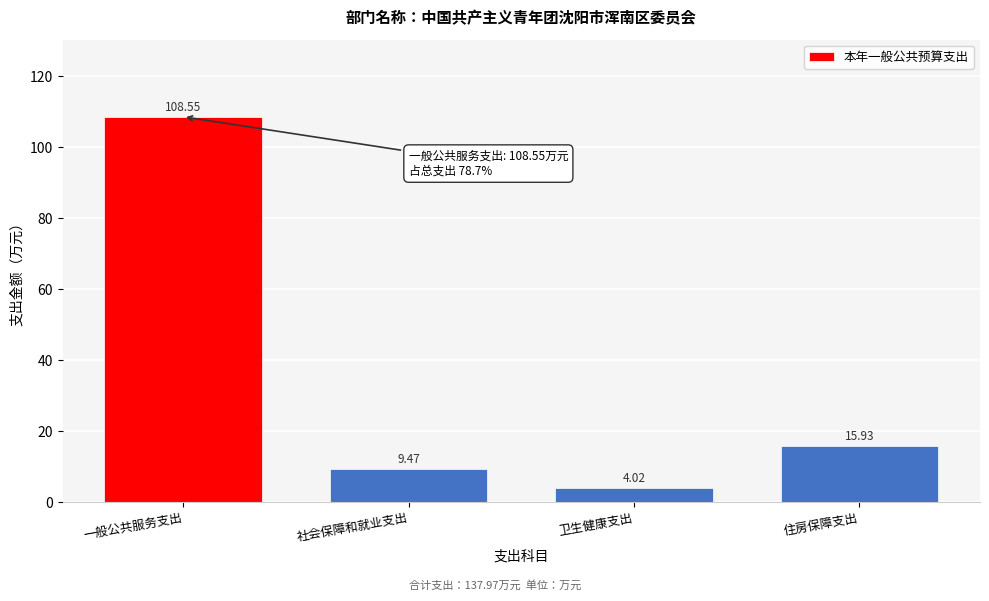

What is the difference between the values at 住房保障支出 and 一般公共服务支出?

92.6